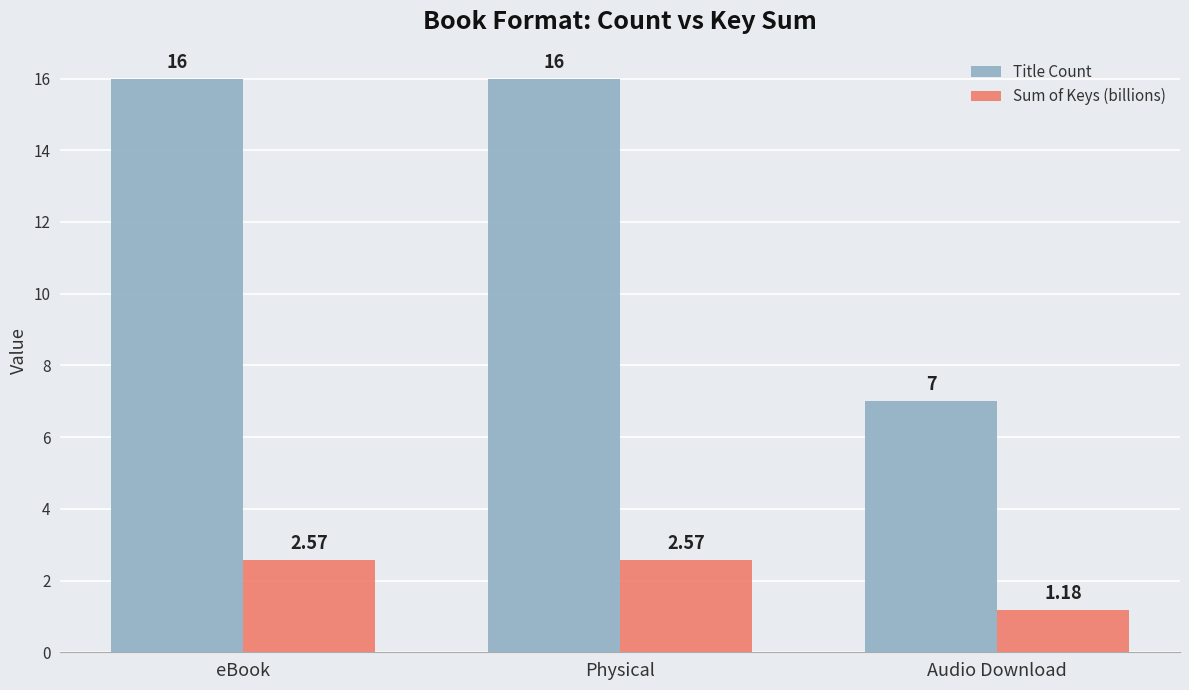

Which series has the widest spread of values?

Title Count